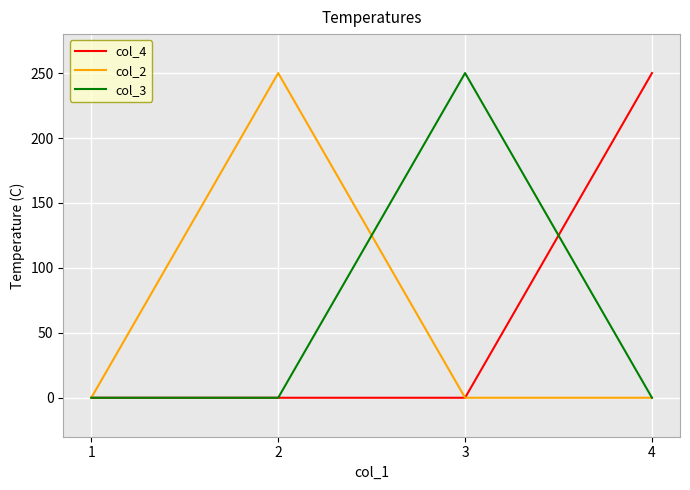

True or false: col_3 has more than 2 interior local peaks.

False